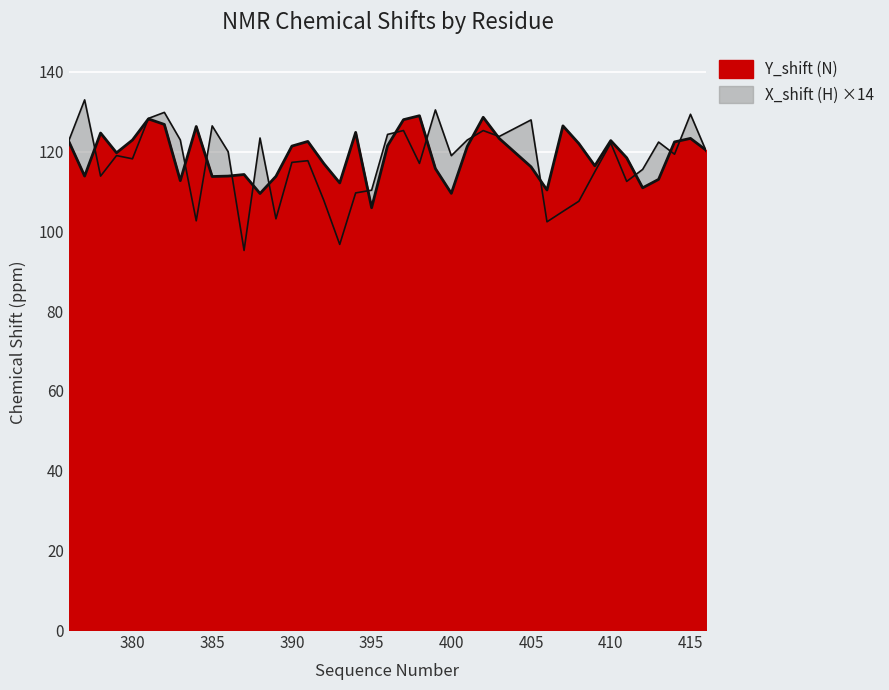

True or false: Y_shift (N) and X_shift (H) cross at least once.

True